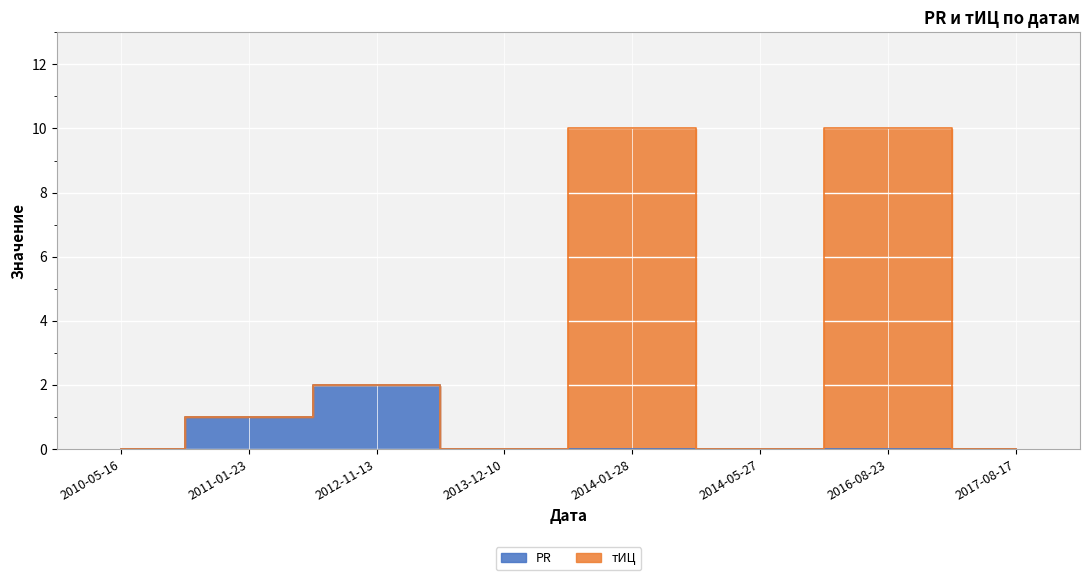

What is the maximum value for PR?

2